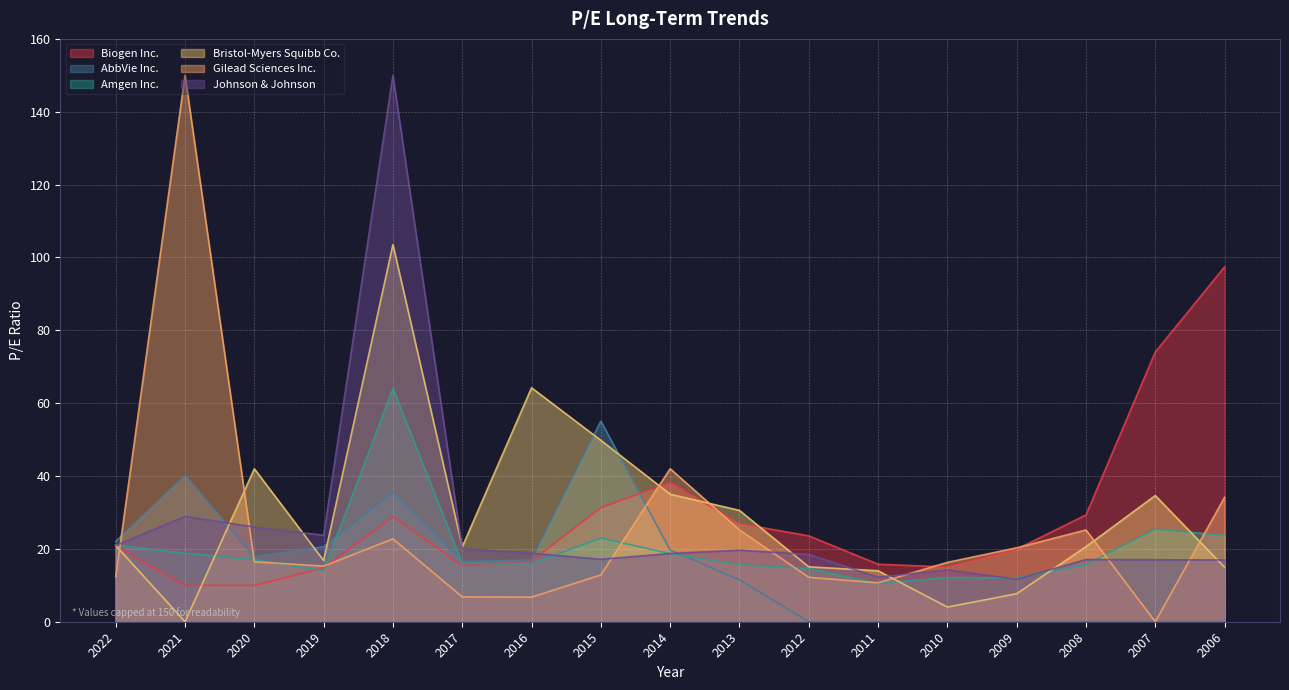

At which category is the sum across all series the highest?

2018